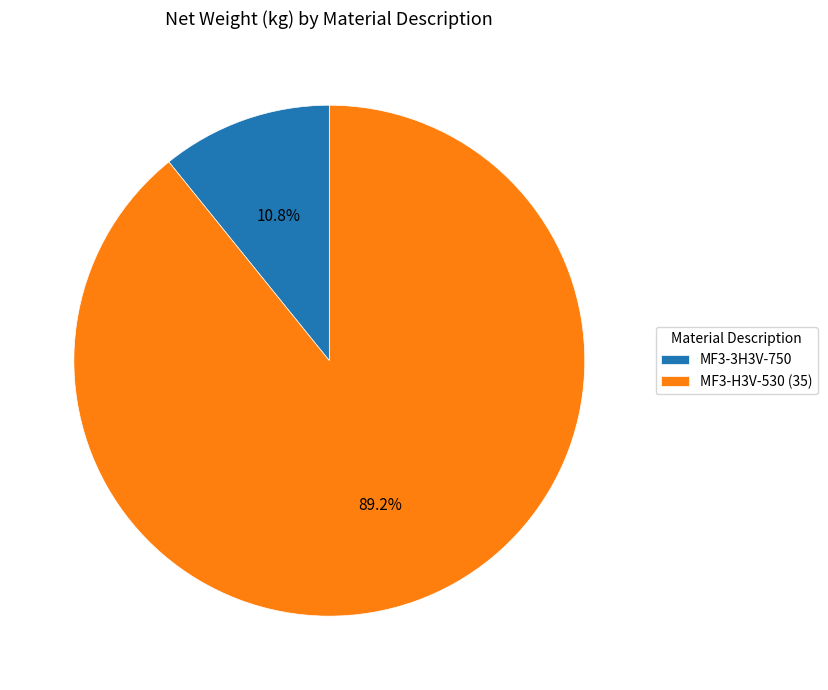

Count the number of slices in the pie.

2